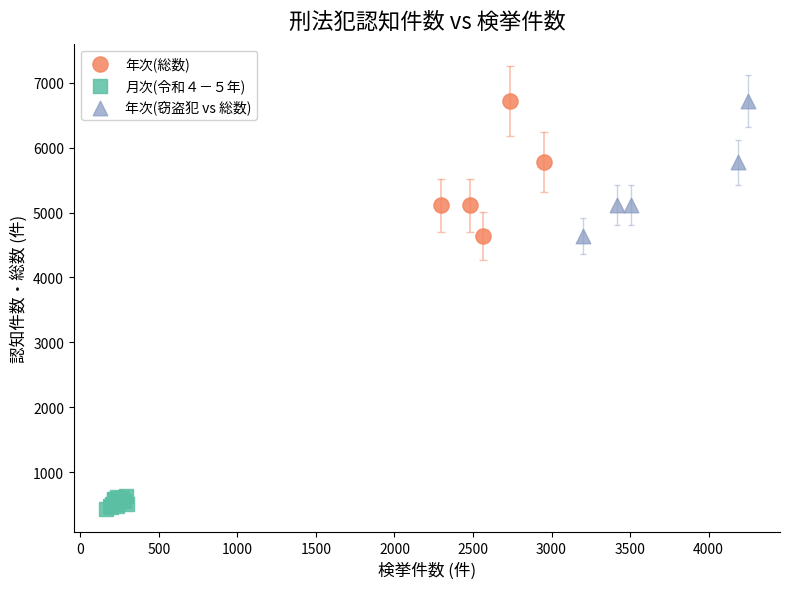

Which series reaches the minimum Y coordinate?

月次(令和４－５年)